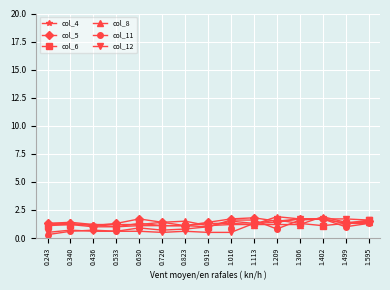

True or false: col_5 has a value of 3.0 at 1.402.

False